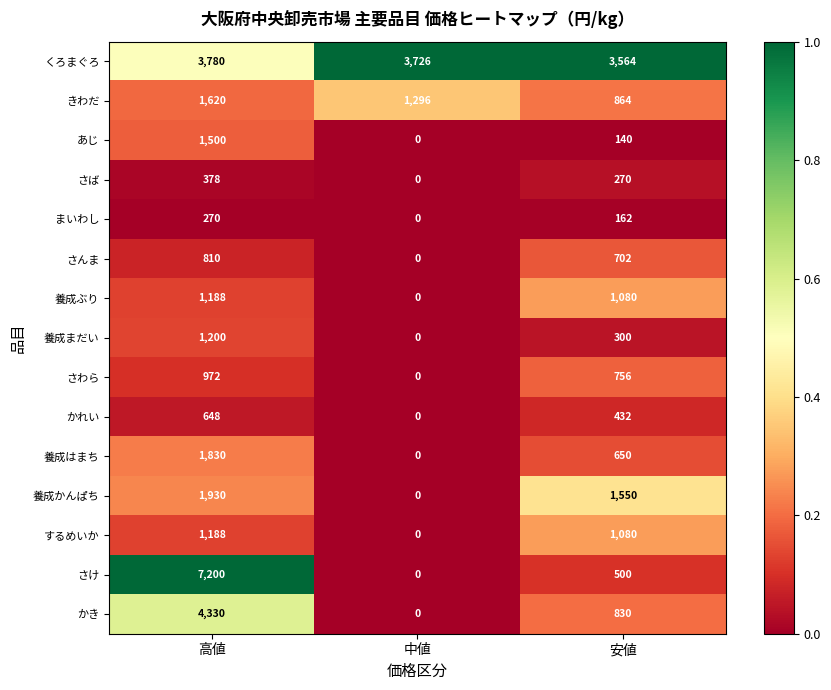

What is the average value of the さわら series?

576